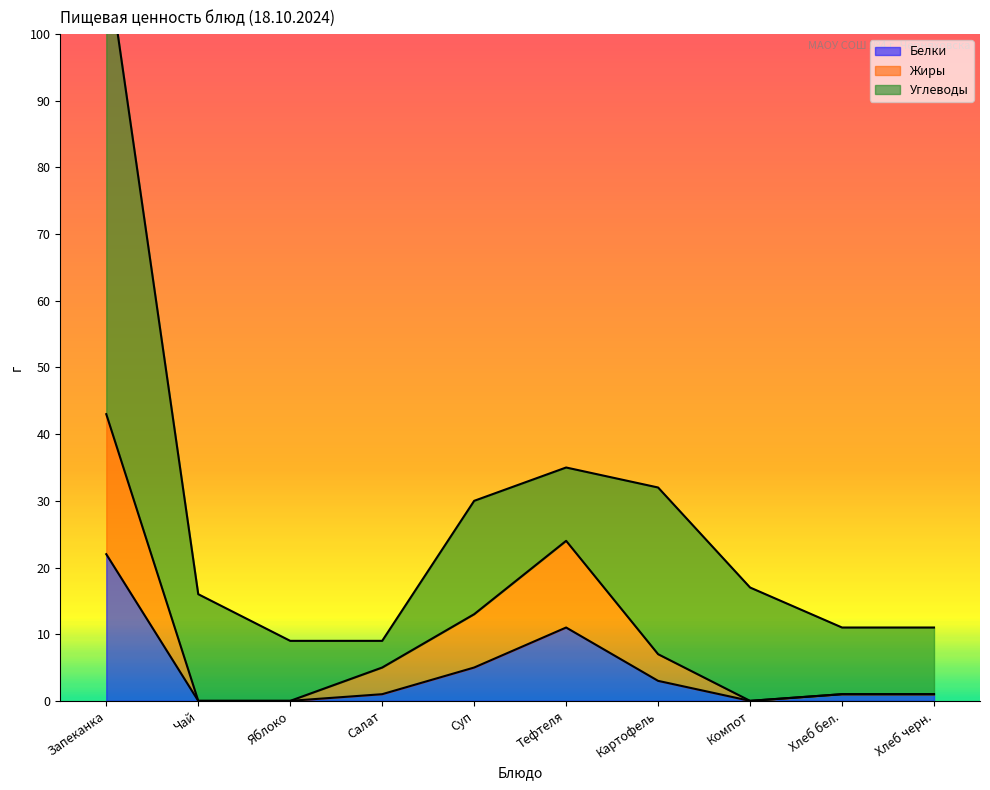

True or false: Белки has a value of 5 at Запеканка.

False